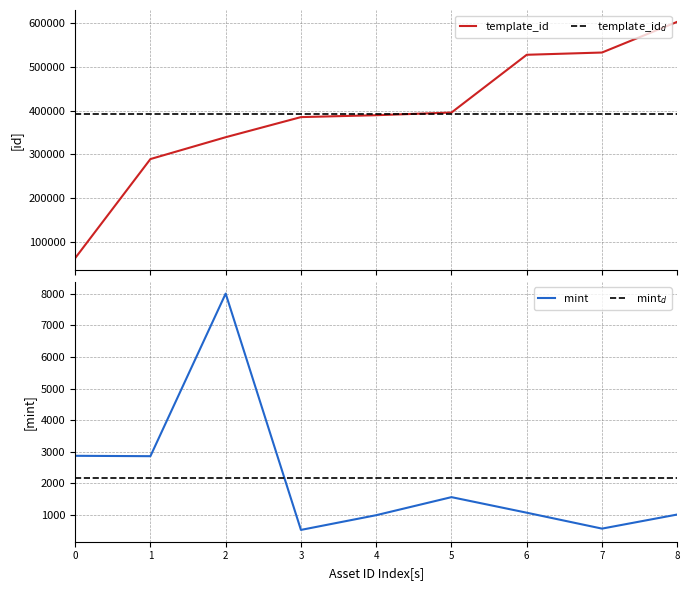

The value of mint at 3 is 245. True or false?

False